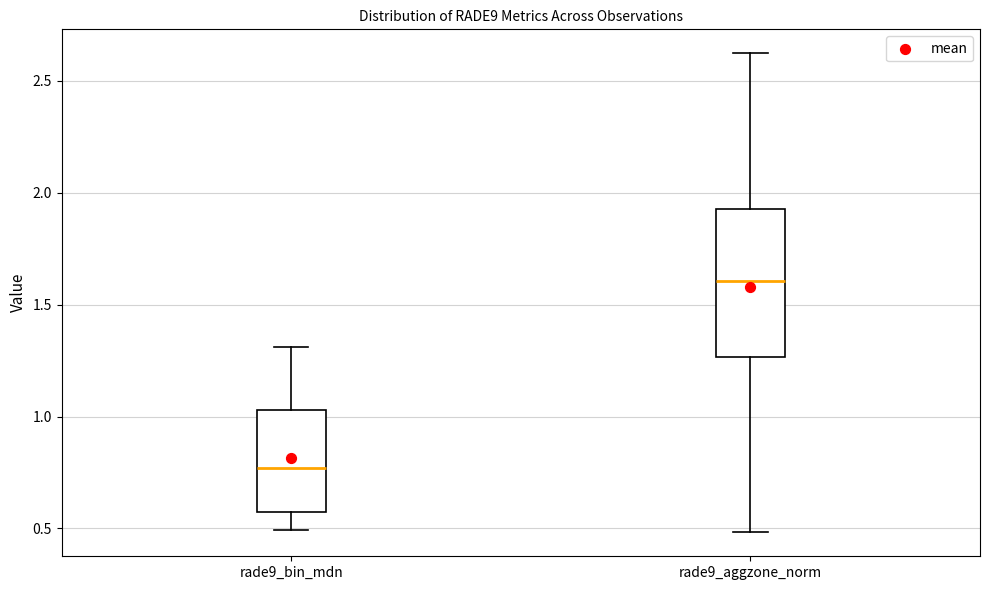

Reading left to right, transcribe this box plot: for each box, give where its median line is, the range the box spans, and where its two whiskers end, as read against the y-axis. The values are not printed on the chart, so give them approximately, as read against the axis.

rade9_bin_mdn: median 0.75, box 0.55 to 1.05, whiskers 0.50 to 1.30
rade9_aggzone_norm: median 1.60, box 1.25 to 1.95, whiskers 0.50 to 2.60